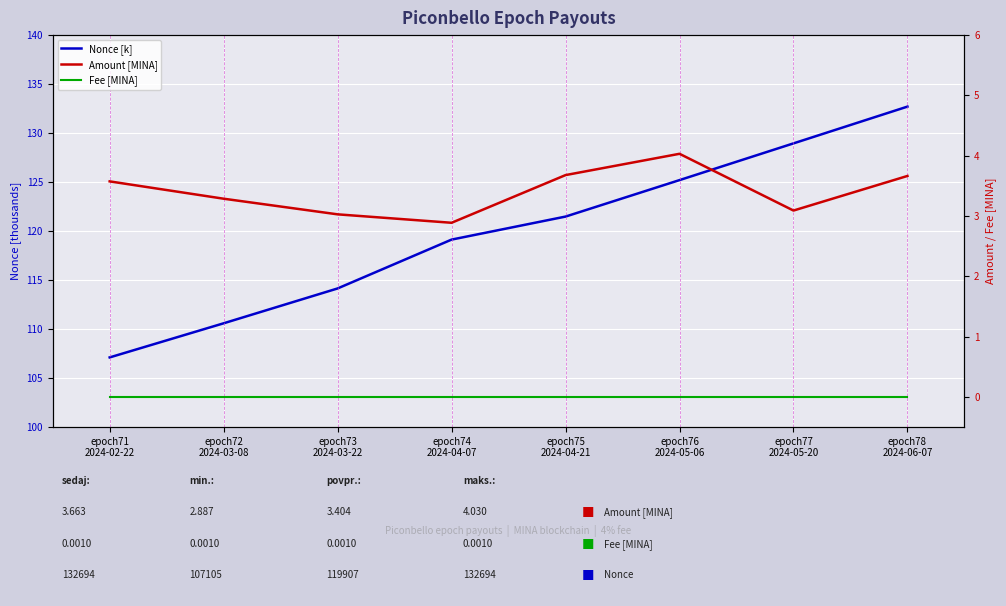

Which series has the widest spread of values?

Nonce [k]